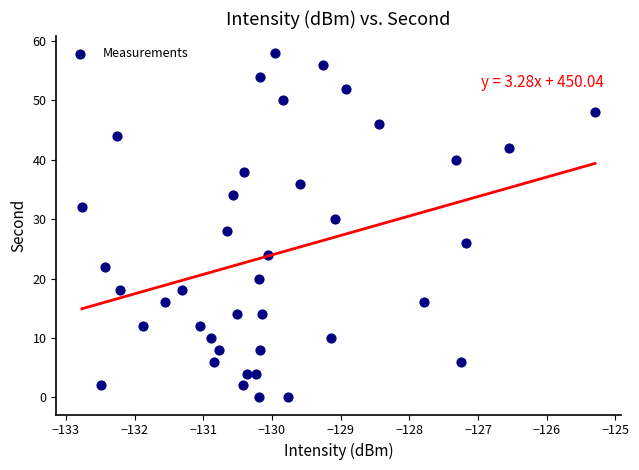

What is the range of Y values (max minus min)?

58